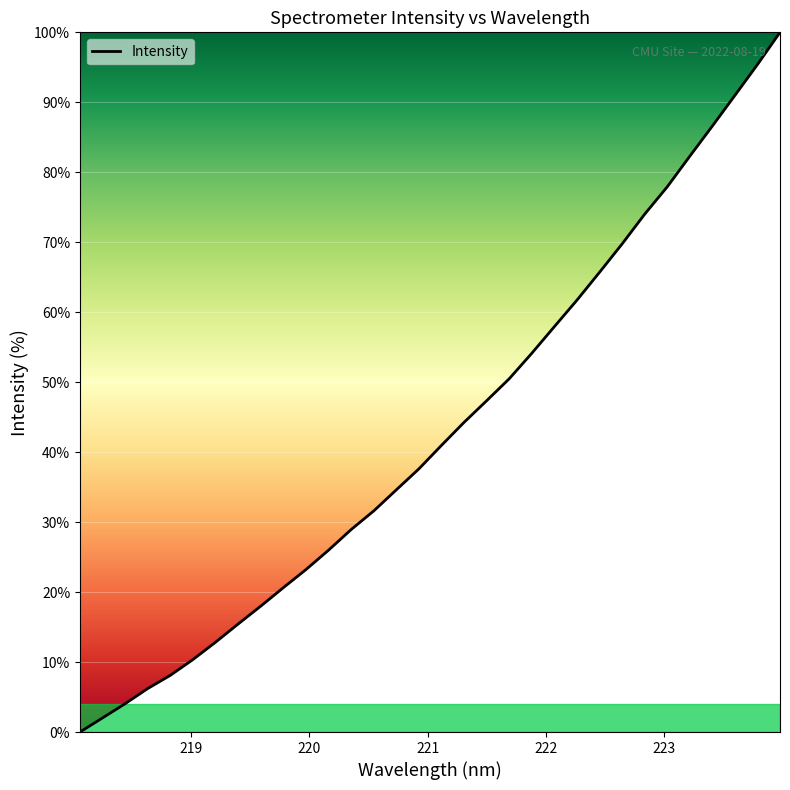

What is the greatest value displayed?

100.0